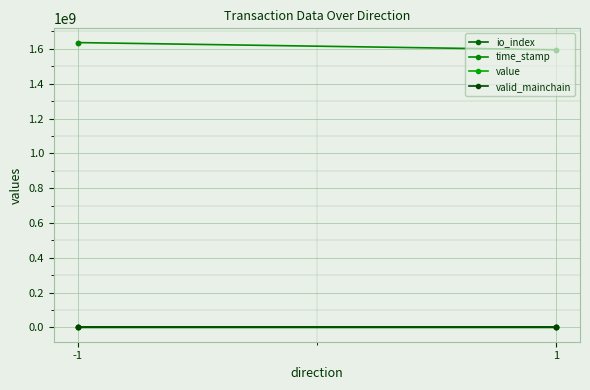

Count the number of data series in this chart.

4